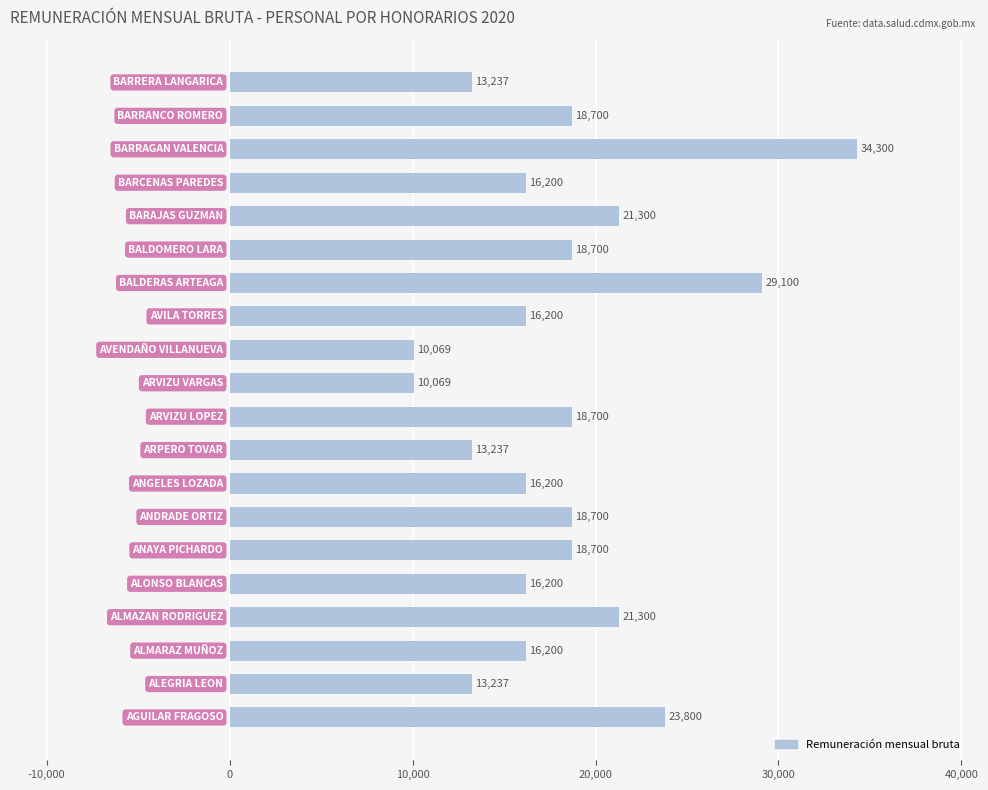

Does the chart contain any negative values?

No